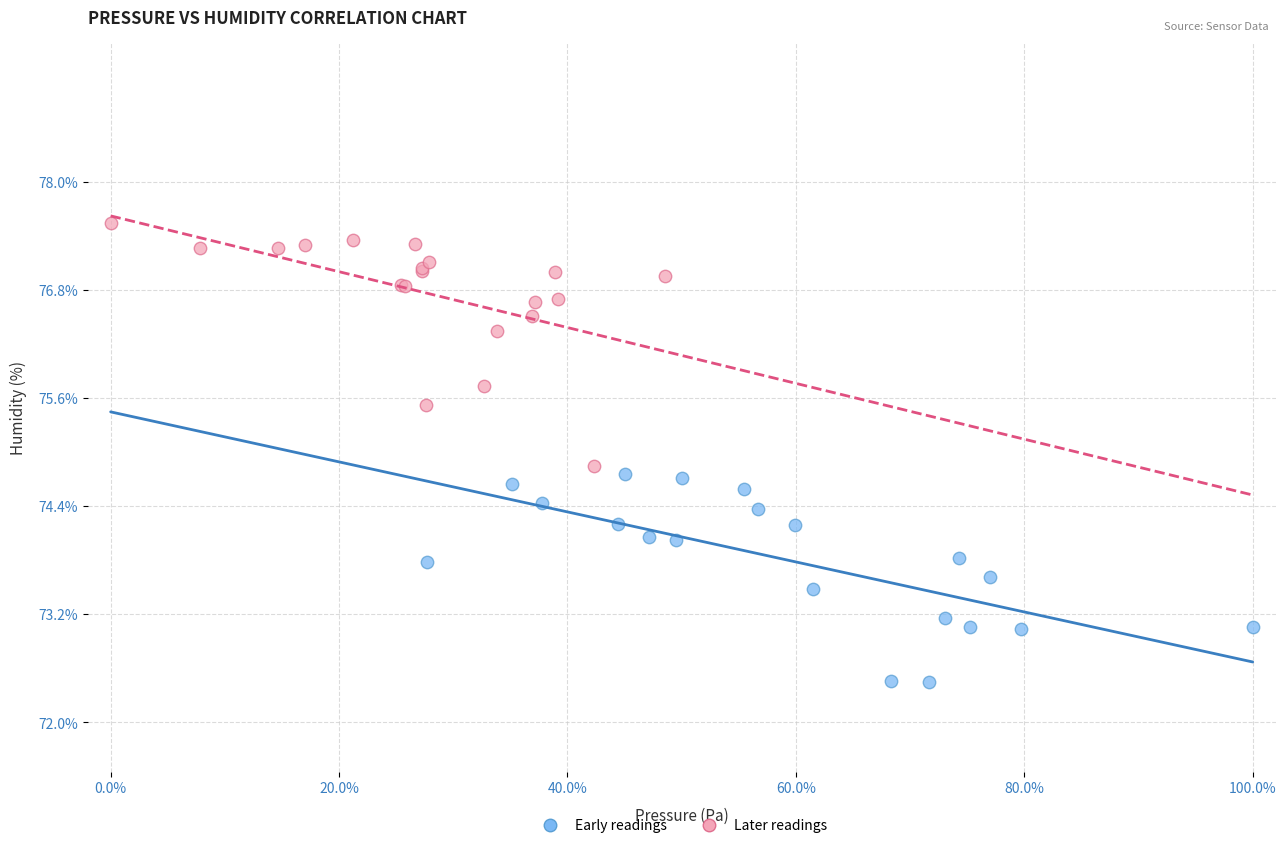

Which series contains the highest Y value?

Later readings